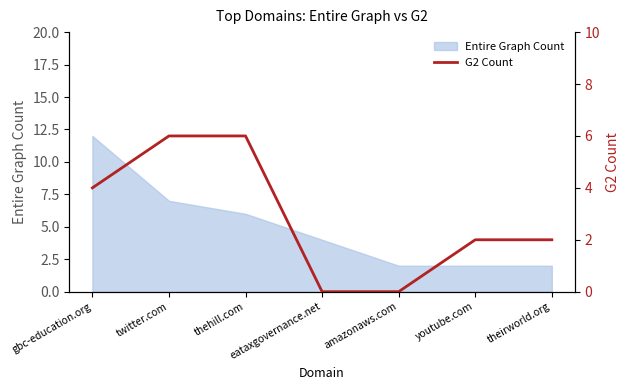

Which category has the highest value in the Entire Graph Count series?

gbc-education.org